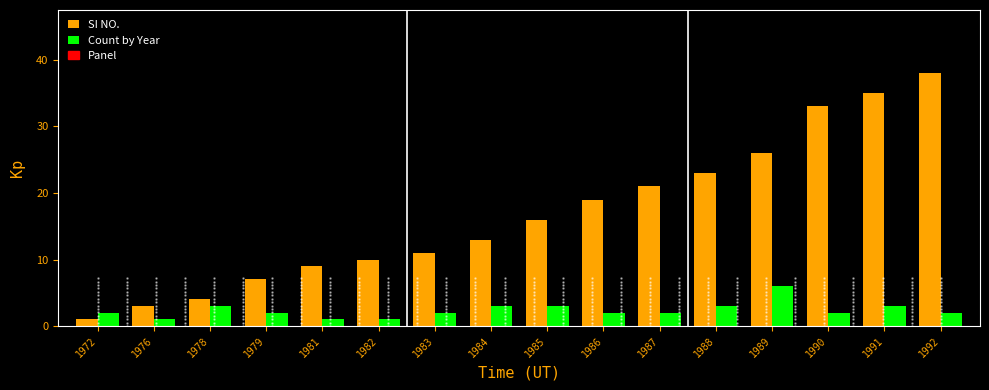

Is it true that SI NO. equals 4 at 1983?

False